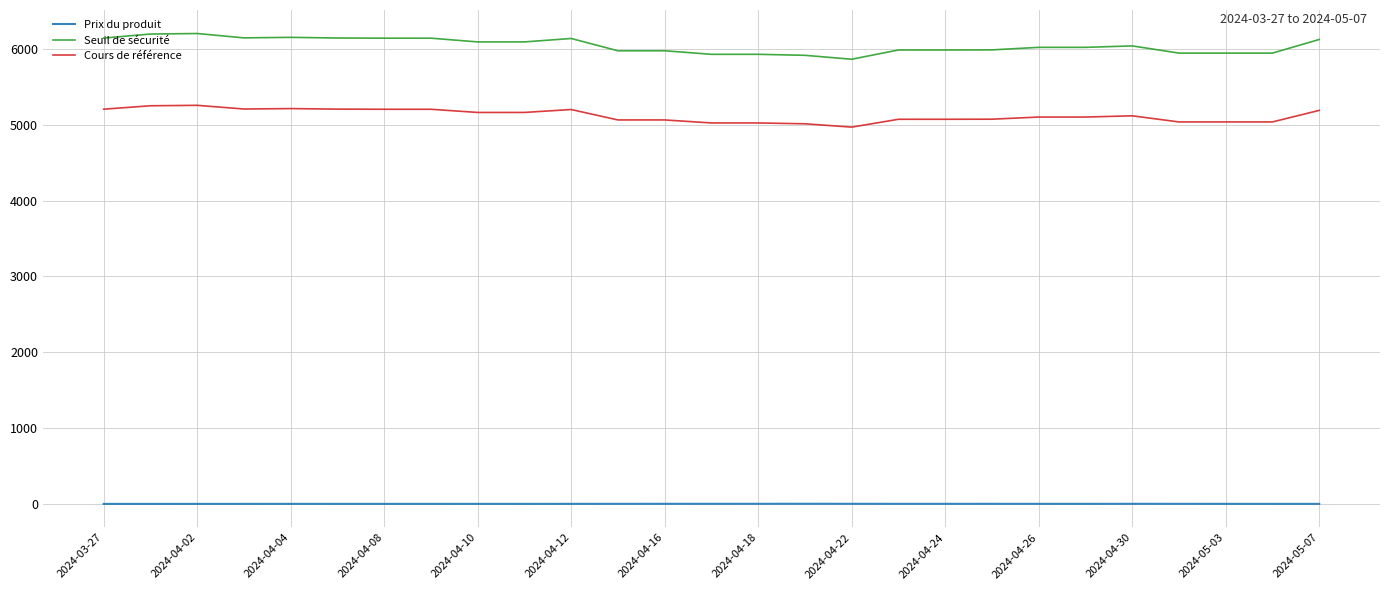

Rank the series by their average value, from highest to lowest.

Seuil de sécurité, Cours de référence, Prix du produit